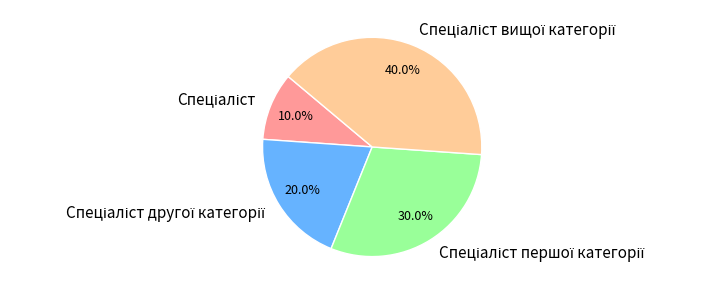

Is there a majority slice in this chart?

No